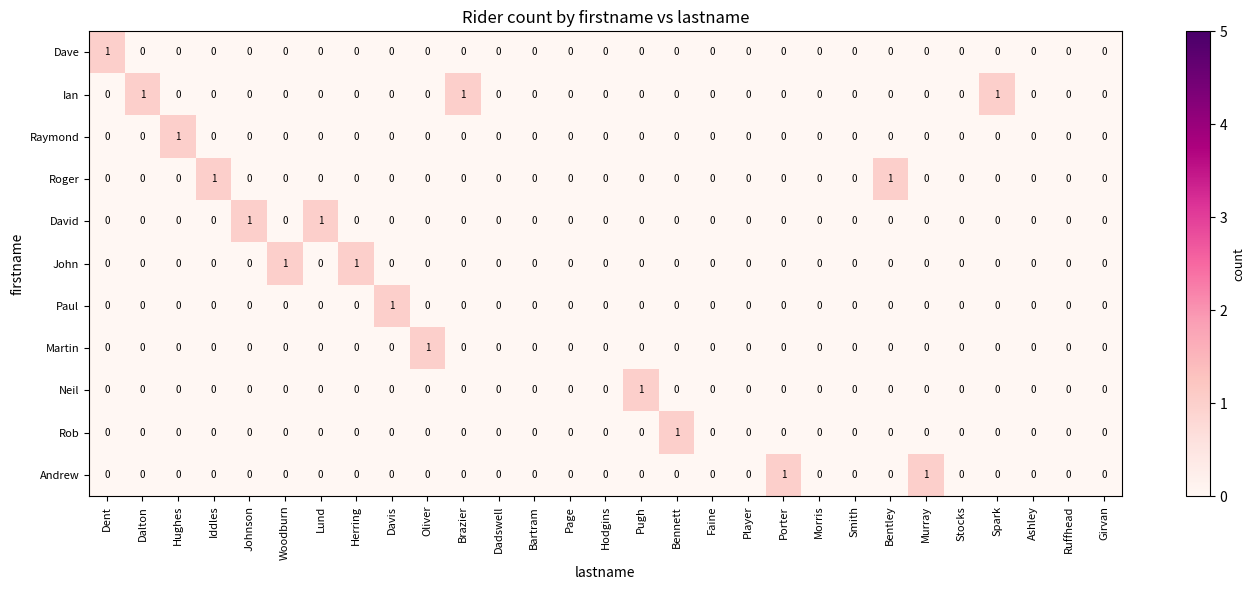

How many Dave values are between 0 and 1?

29